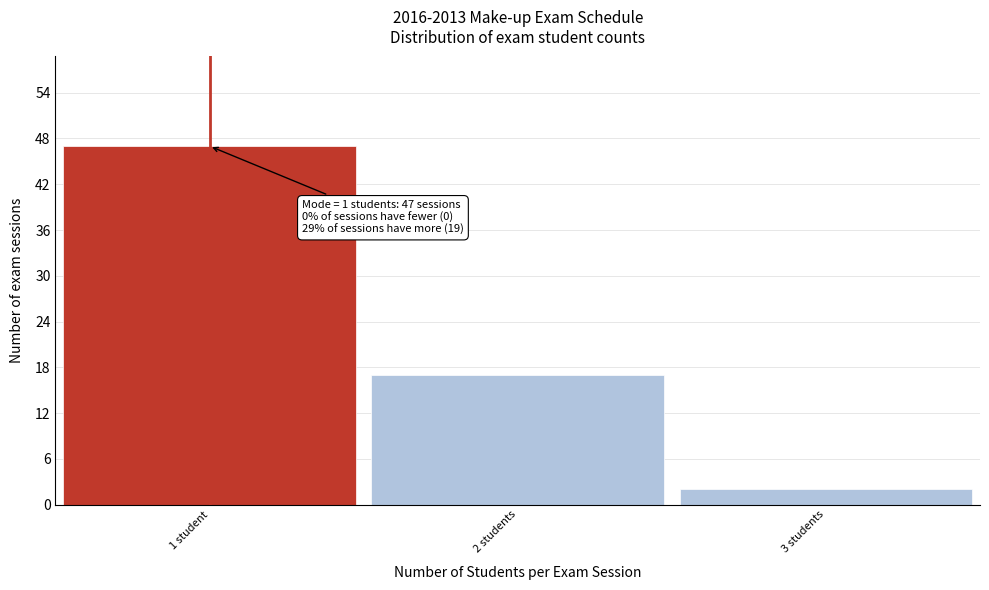

Reading left to right, transcribe all the data shown in this chart.

1 student=47	2 students=17	3 students=2